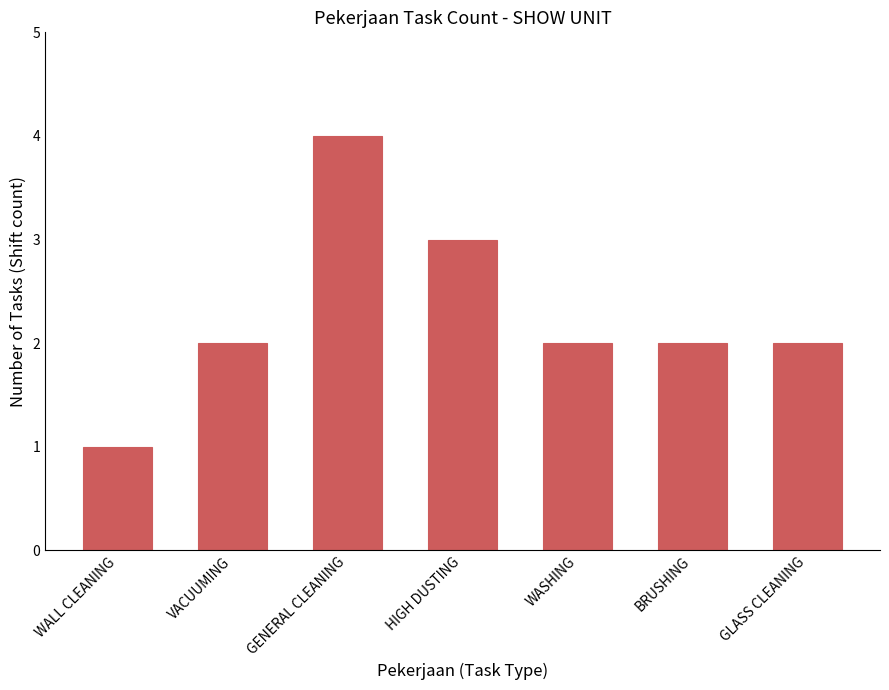

Does the chart contain stacked bars?

No